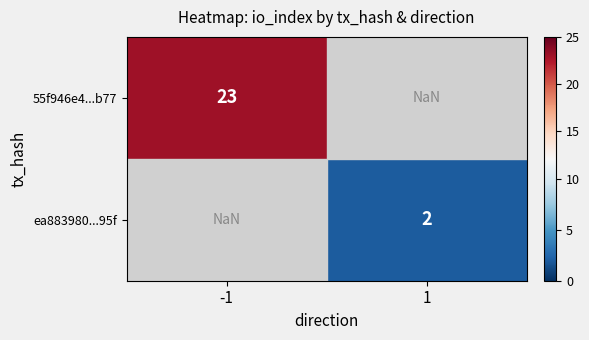

Is it true that 55f946e4...b77 equals 23.0 at -1?

True